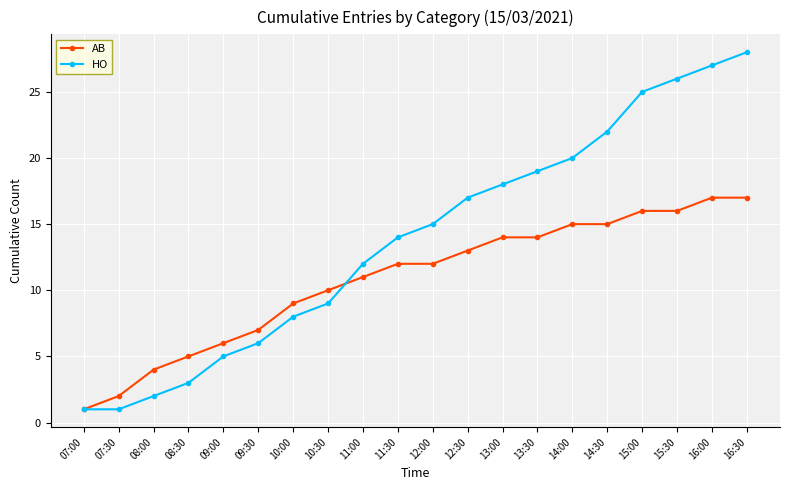

Is it true that HO equals 2 at 08:00?

True